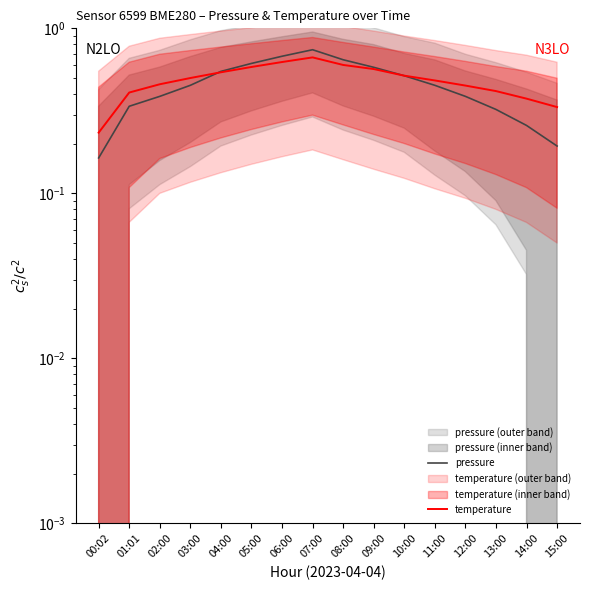

What is the difference between the maximum and minimum values in the temperature series?

0.4